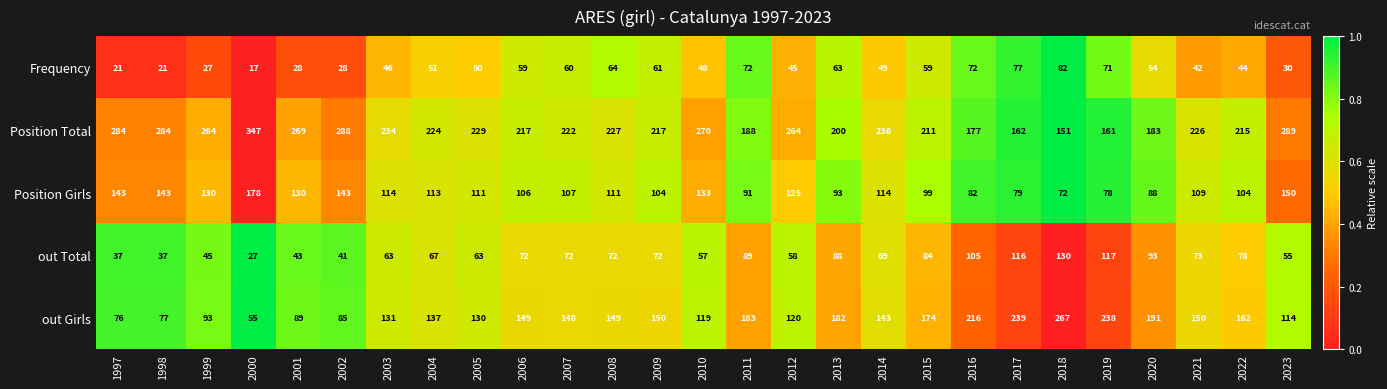

What is the sum of all Frequency values?

1341